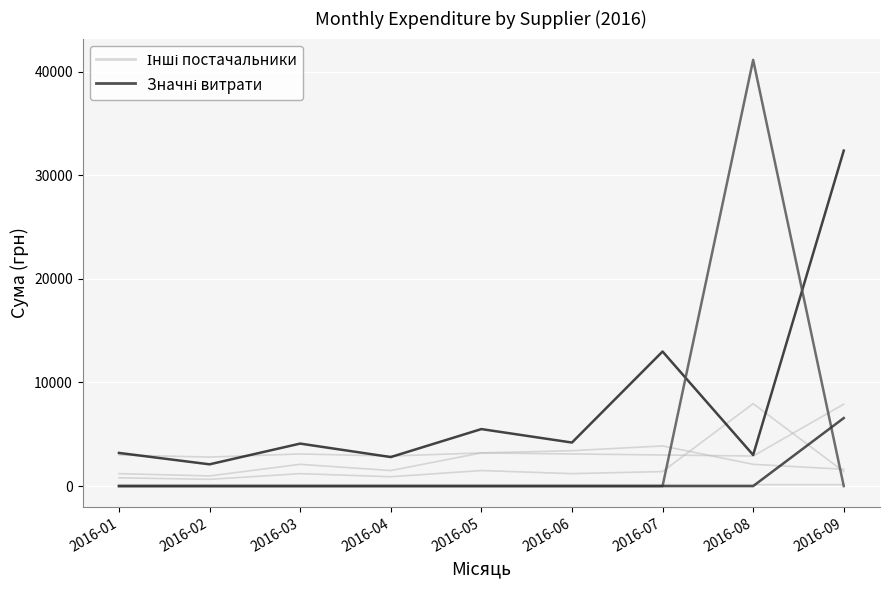

Is this an area chart (filled region under the line)?

No